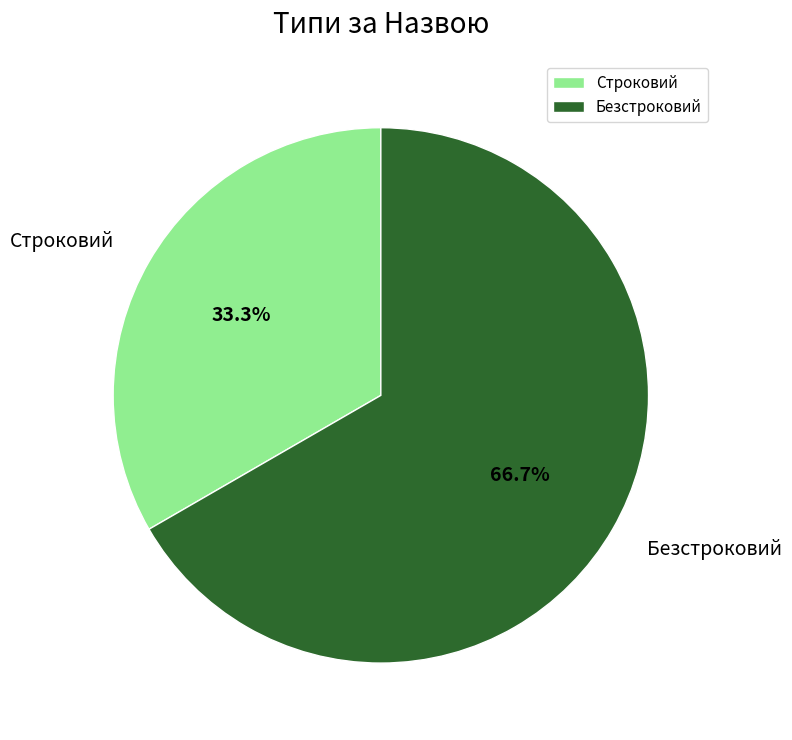

Is there a majority slice in this chart?

Yes